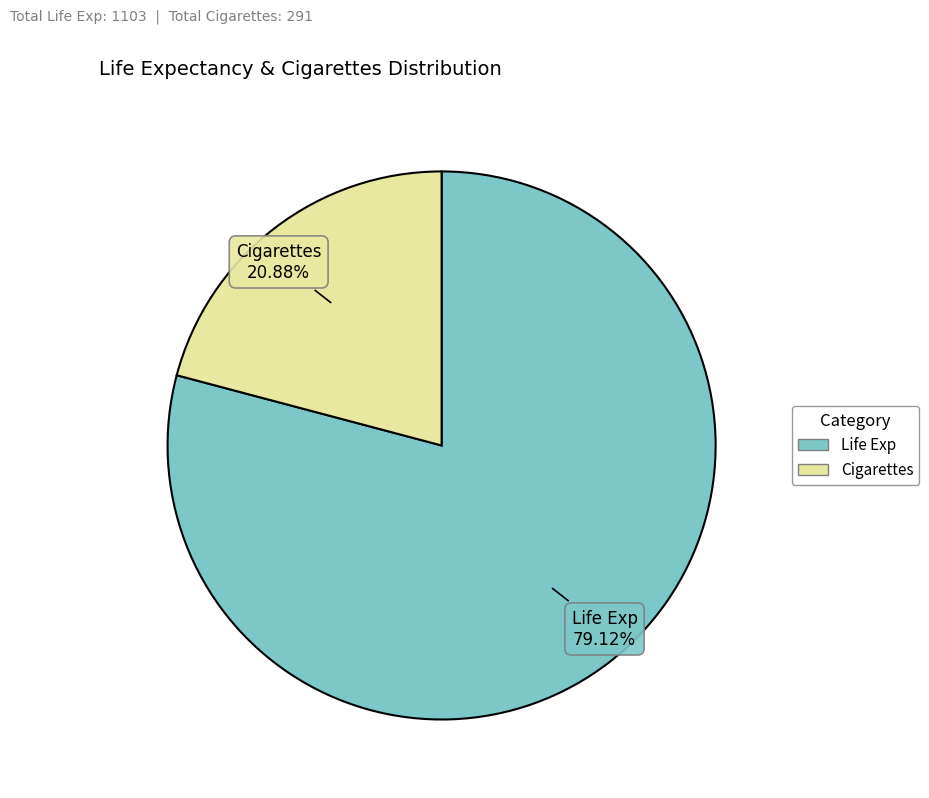

What is the ratio of the value at Life Exp to the value at Cigarettes?

3.8